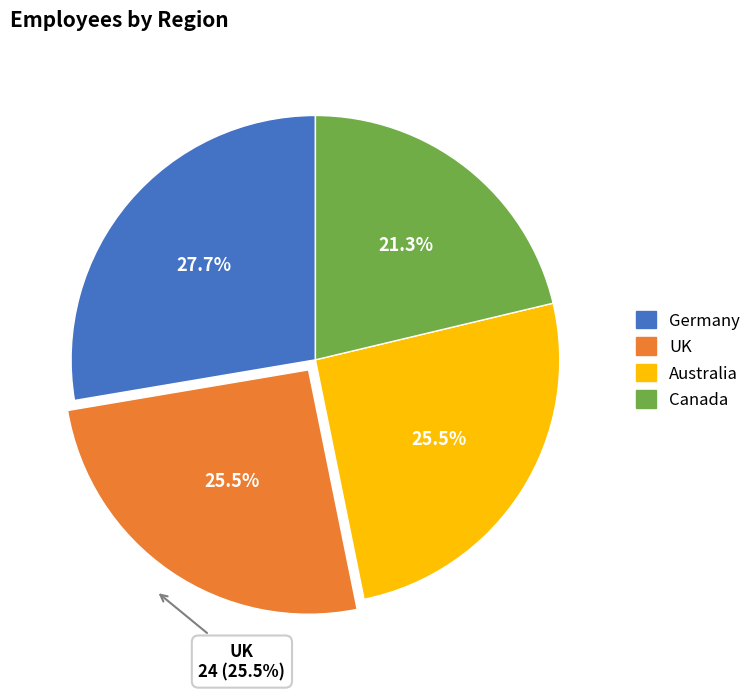

How many slices are in this pie chart?

4